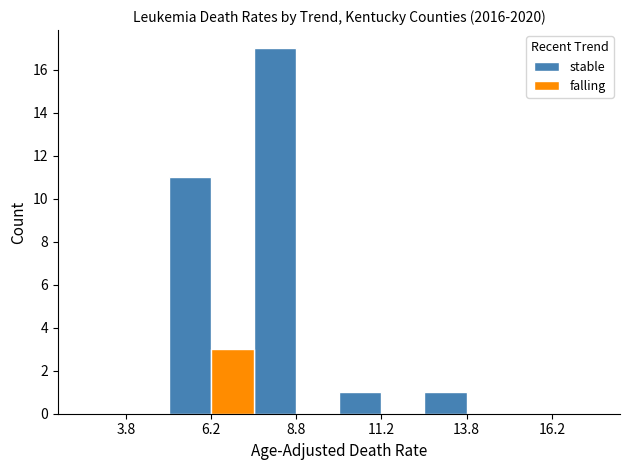

Does the chart contain stacked bars?

No